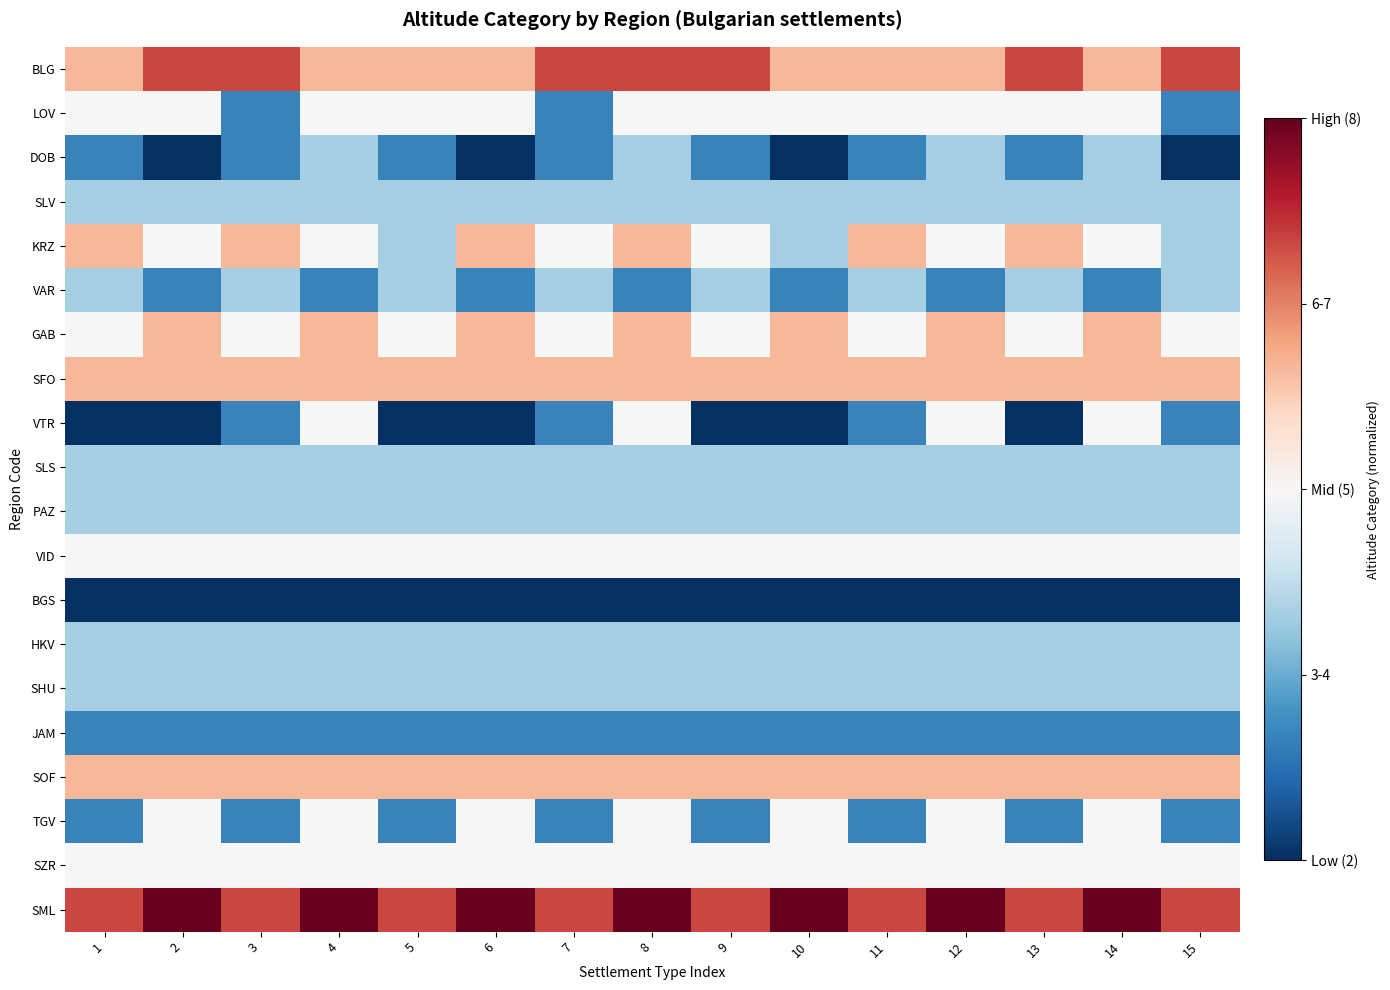

Between 5 and 15, which is larger?

15